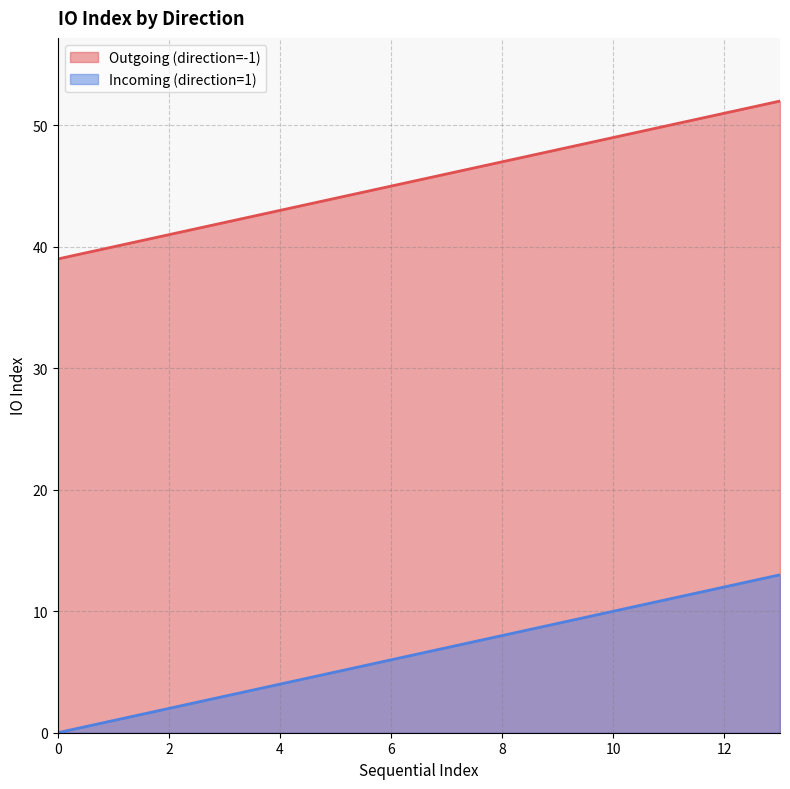

The Incoming (direction=1) series shows 6 at 6. True or false?

True